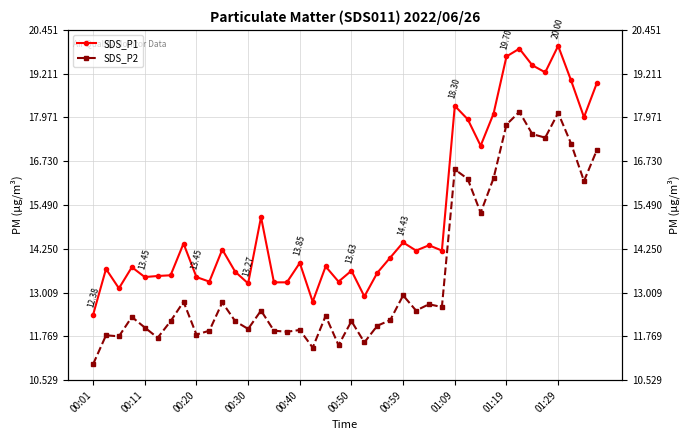

List the series in order of their peak value, highest first.

SDS_P1, SDS_P2